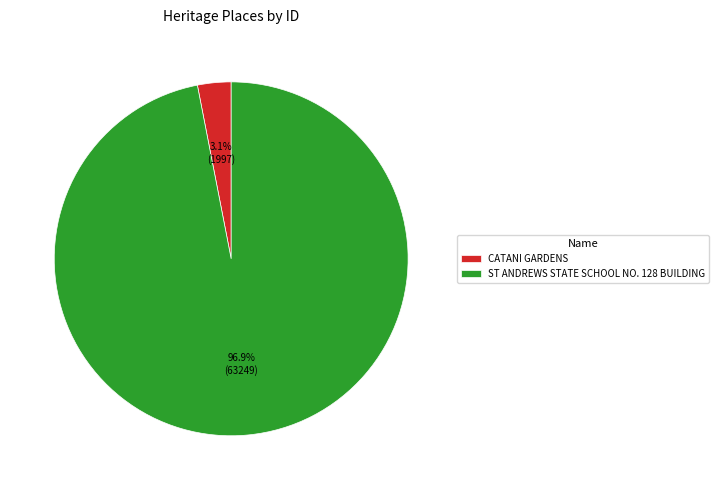

How many slices are in this pie chart?

2